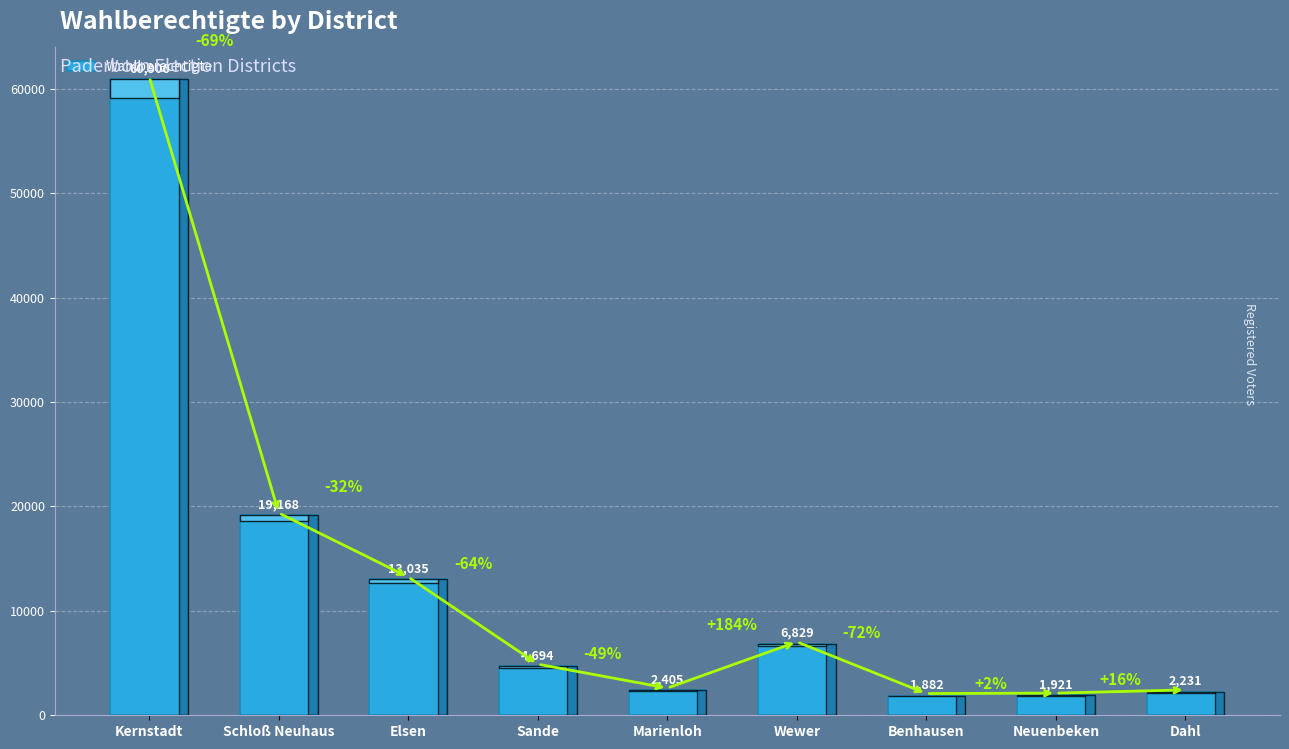

How many data points does each series have?

9